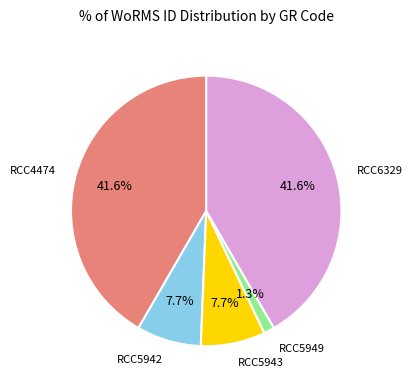

Is there any slice that represents more than half of the pie?

No